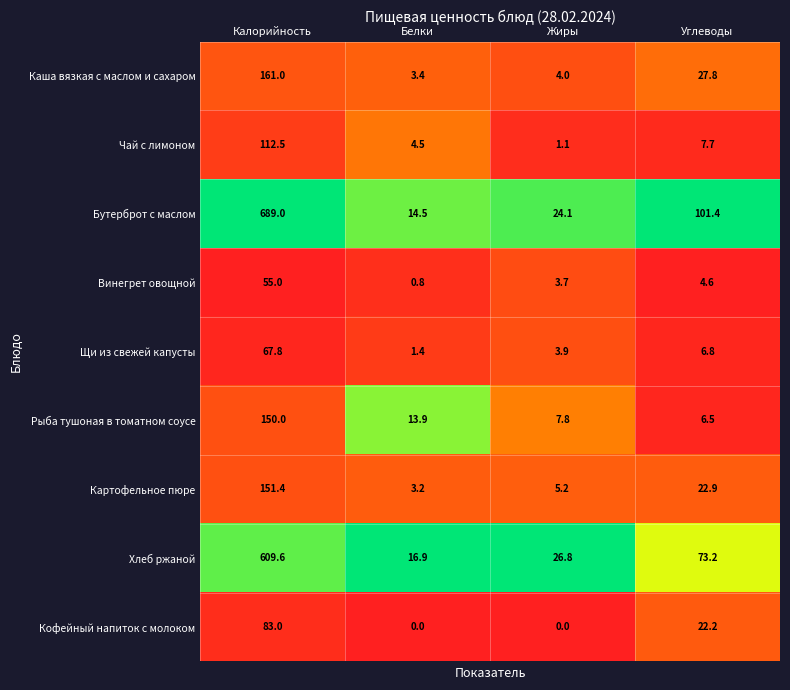

Is it true that Кофейный напиток с молоком equals 13.3 at Углеводы?

False